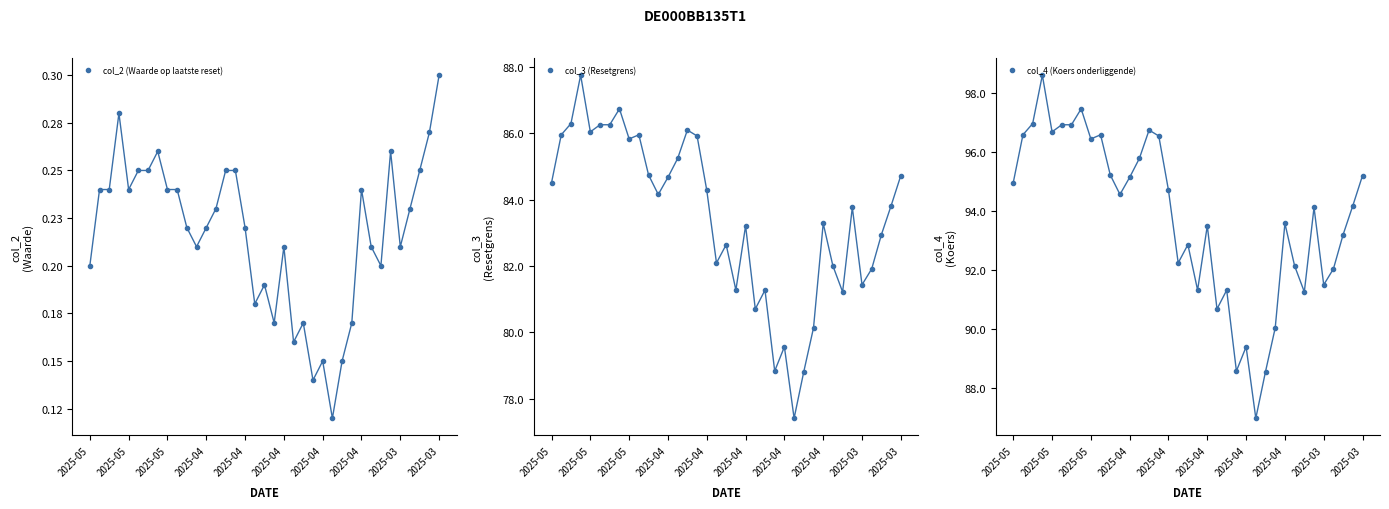

True or false: col_3 (Resetgrens) and col_4 (Koers onderliggende) intersect in this chart.

False